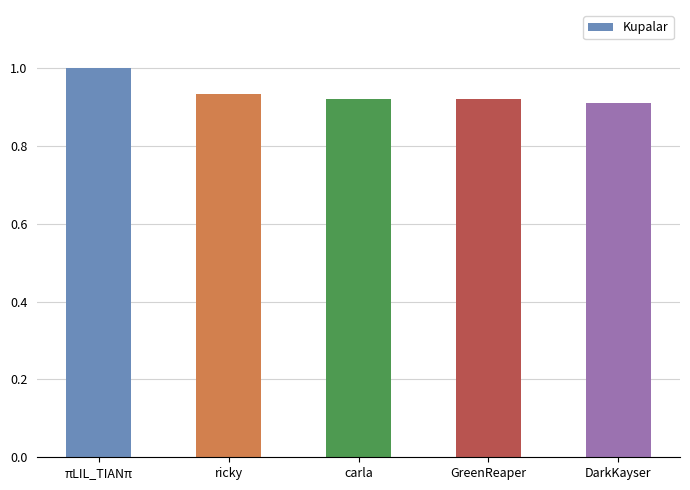

True or false: the data shows 1.0 at πLIL_TIANπ.

True